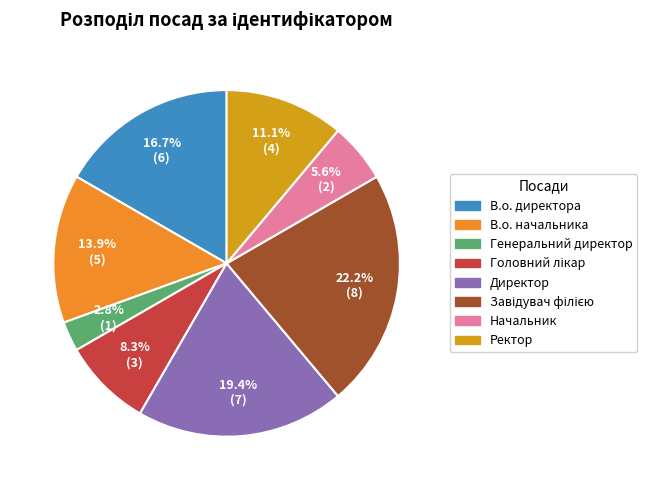

To the nearest percent, what portion does Завідувач філією represent?

22%